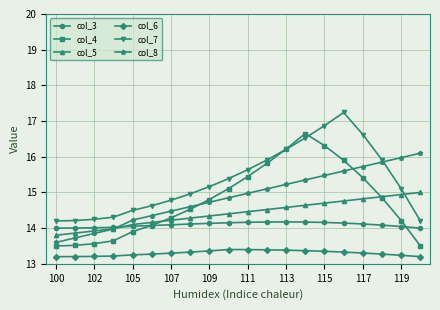

In col_4, how many points are higher than both neighbors (excluding endpoints)?

1